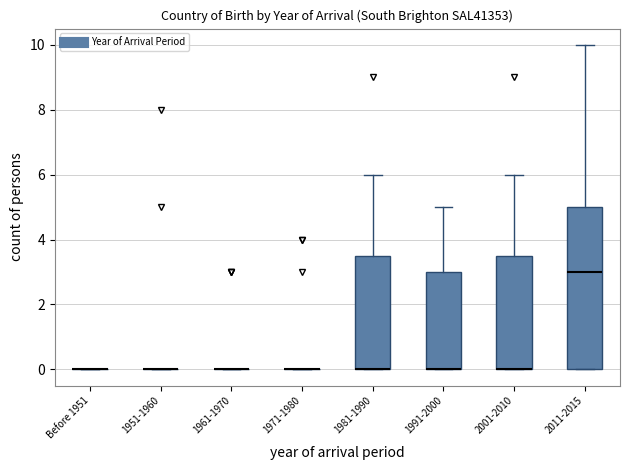

Reading left to right, read every box against the y-axis: the position of its median line, the range the box covers, and the ends of its whiskers. The values are not printed on the chart, so give them approximately, as read against the axis.

Before 1951: box collapsed to a line at 0.0, whiskers 0.0 to 0.0
1951-1960: box collapsed to a line at 0.0, whiskers 0.0 to 0.0
1961-1970: box collapsed to a line at 0.0, whiskers 0.0 to 0.0
1971-1980: box collapsed to a line at 0.0, whiskers 0.0 to 0.0
1981-1990: median 0.0 (drawn on the box's lower edge), box 0.0 to 3.6, whiskers 0.0 to 6.0
1991-2000: median 0.0 (drawn on the box's lower edge), box 0.0 to 3.0, whiskers 0.0 to 5.0
2001-2010: median 0.0 (drawn on the box's lower edge), box 0.0 to 3.6, whiskers 0.0 to 6.0
2011-2015: median 3.0, box 0.0 to 5.0, whiskers 0.0 to 10.0